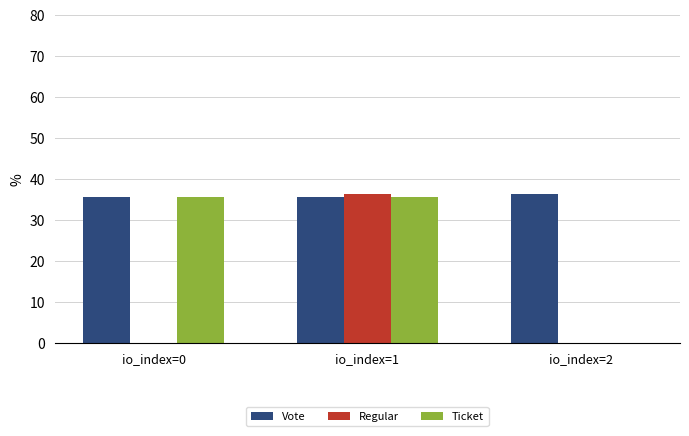

Are the bars horizontal?

No